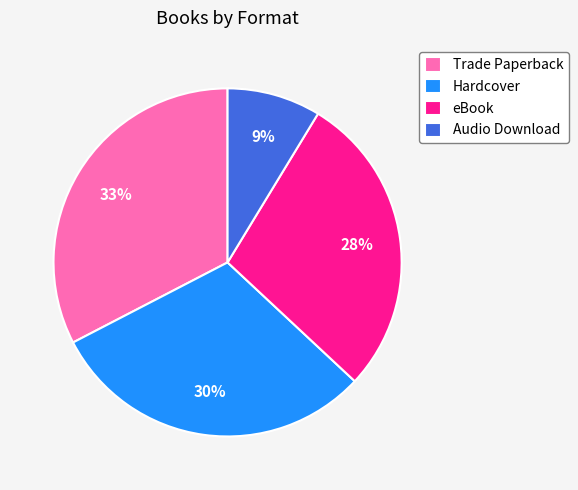

To the nearest percent, what is the average slice percentage?

25%